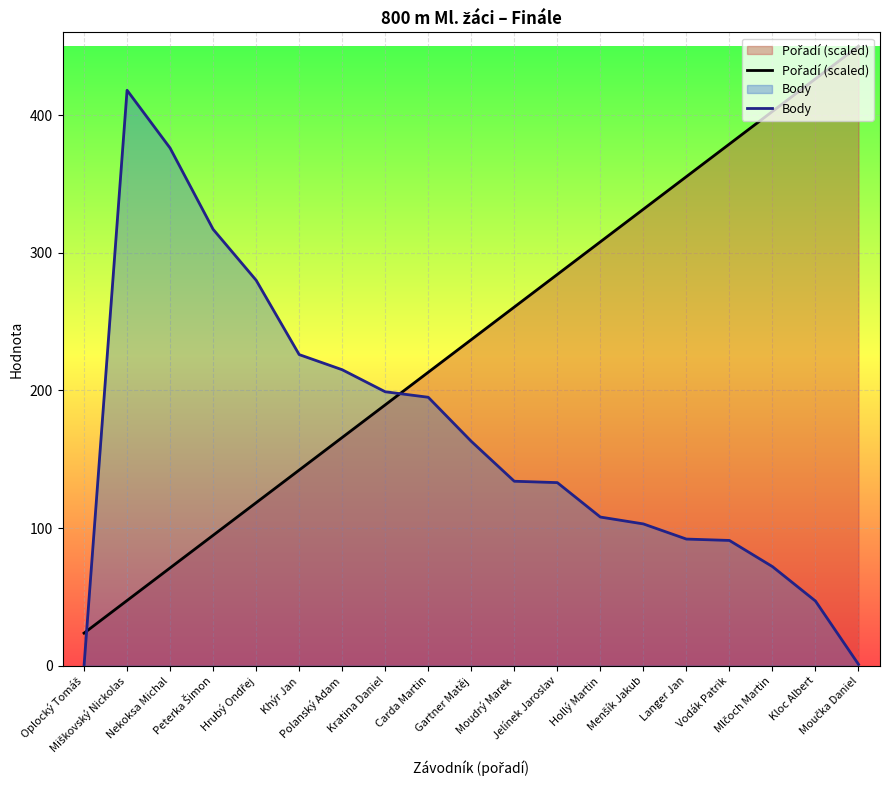

What is the value of the Body point at the 18th from the left?

47.0